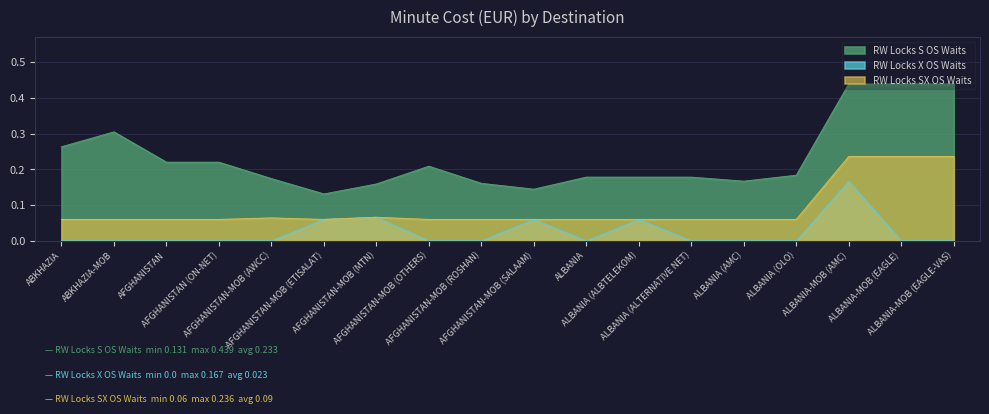

What is the approximate value of RW Locks SX OS Waits at ALBANIA (OLO)?

0.1